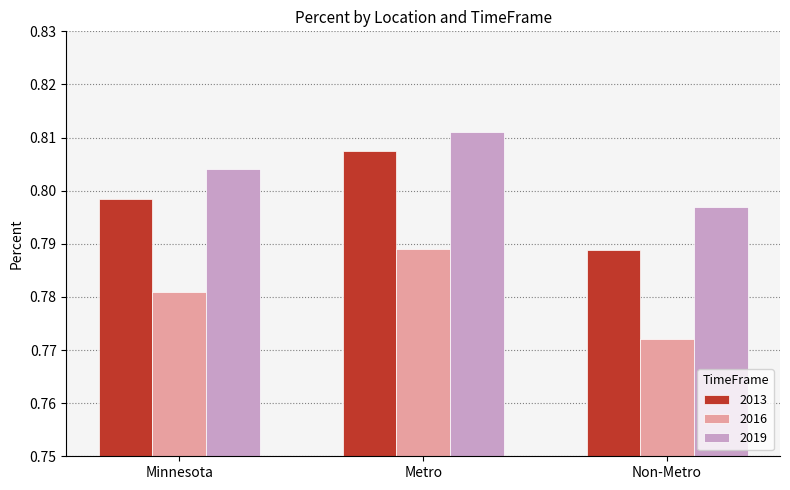

Which series has the largest range (max minus min)?

2013